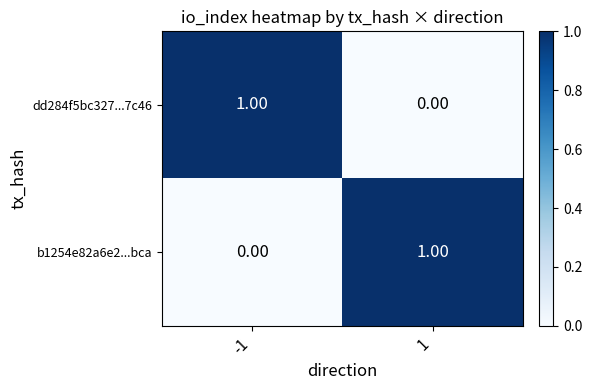

How many positive values does the b1254e82a6e2...bca series have?

1